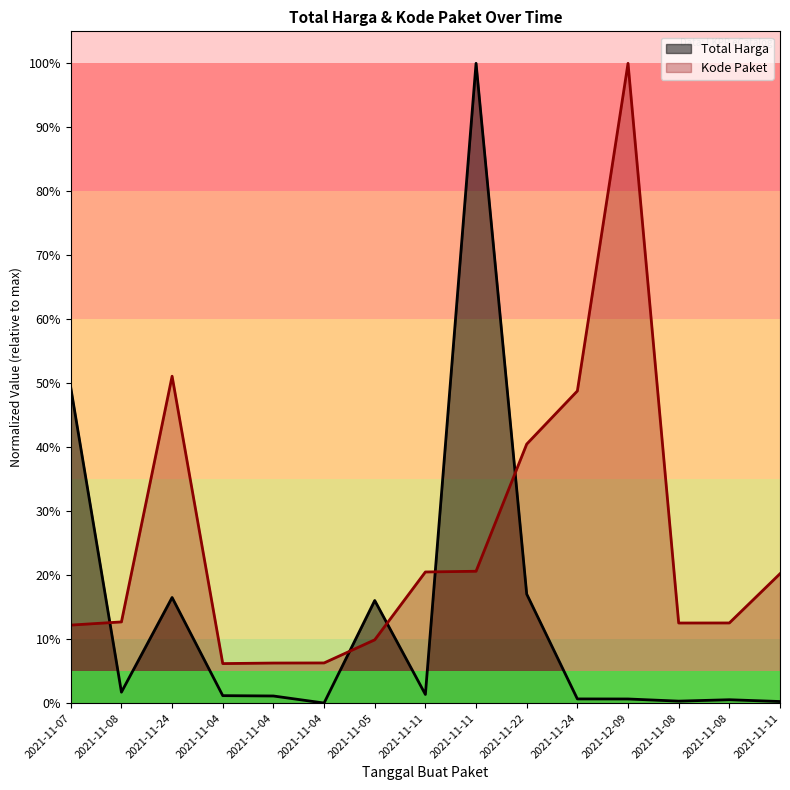

How many interior local valleys does the Kode Paket series have?

2